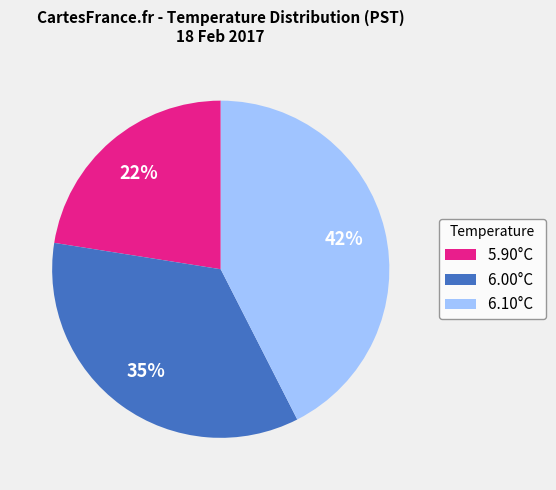

To the nearest percent, what is the difference between the largest and smallest slice percentages?

20%